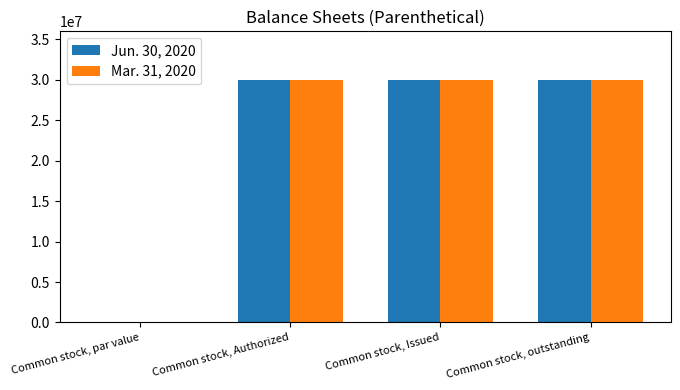

What is the sum of the Mar. 31, 2020 values at Common stock, Authorized and Common stock, par value?

30000000.0